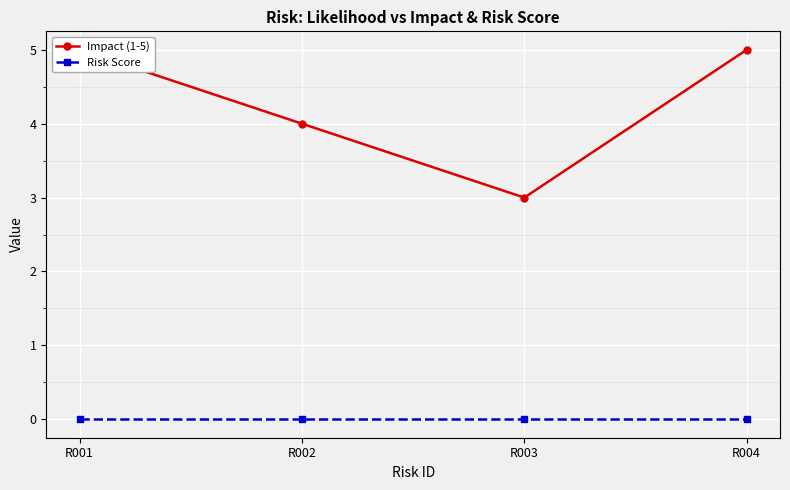

Which series has the largest total across all categories?

Impact (1-5)